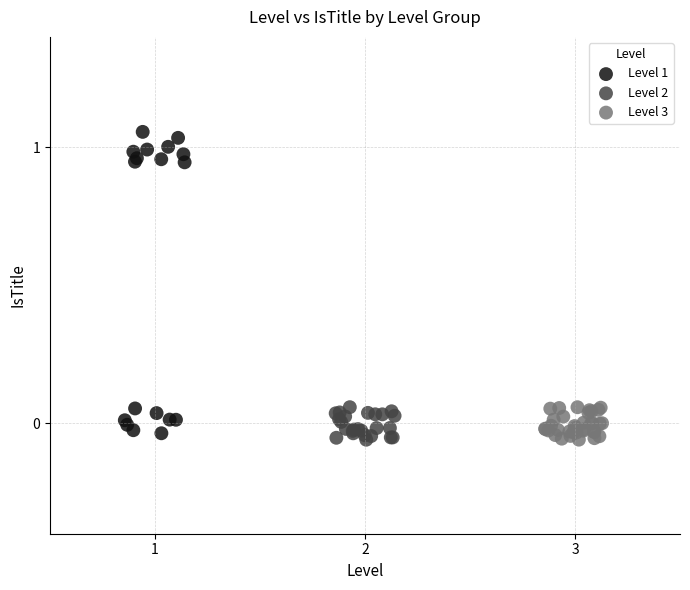

Which series has the largest Y range (max minus min)?

Level 1